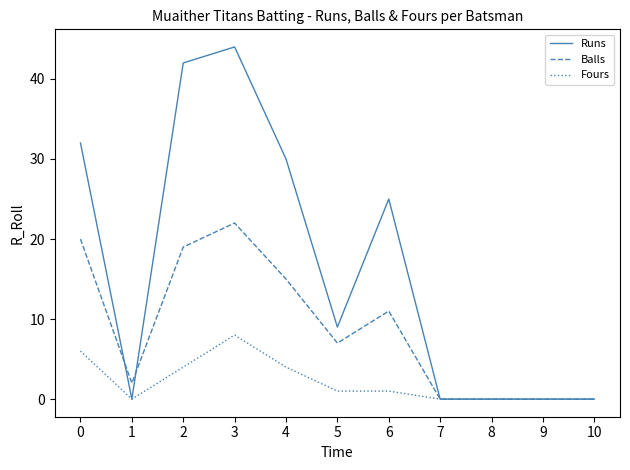

Reading right to left, extract all data points from this chart.

Runs: 10=0	9=0	8=0	7=0	6=25	5=9	4=30	3=44	2=42	1=0	0=32
Balls: 10=0	9=0	8=0	7=0	6=11	5=7	4=15	3=22	2=19	1=2	0=20
Fours: 10=0	9=0	8=0	7=0	6=1	5=1	4=4	3=8	2=4	1=0	0=6